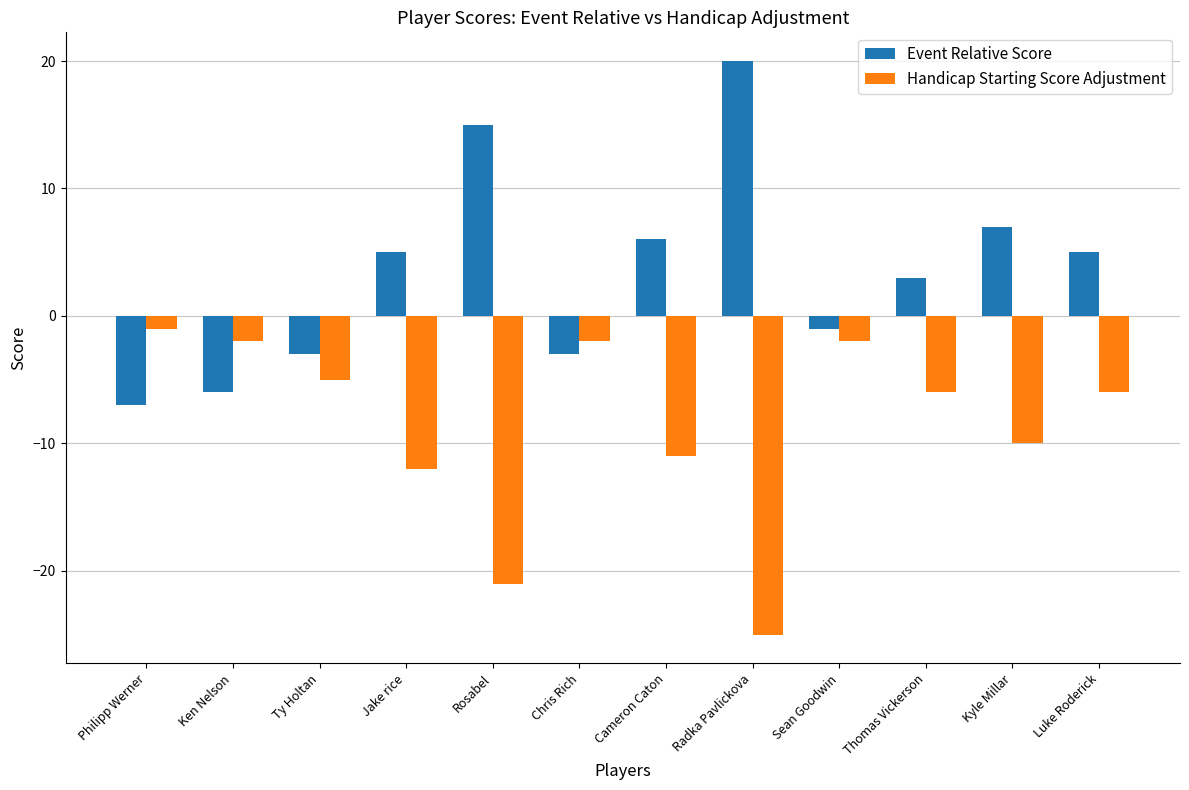

Reading left to right, extract all data points from this chart.

Event Relative Score: Philipp Werner=-7	Ken Nelson=-6	Ty Holtan=-3	Jake rice=5	Rosabel=15	Chris Rich=-3	Cameron Caton=6	Radka Pavlickova=20	Sean Goodwin=-1	Thomas Vickerson=3	Kyle Millar=7	Luke Roderick=5
Handicap Starting Score Adjustment: Philipp Werner=-1	Ken Nelson=-2	Ty Holtan=-5	Jake rice=-12	Rosabel=-21	Chris Rich=-2	Cameron Caton=-11	Radka Pavlickova=-25	Sean Goodwin=-2	Thomas Vickerson=-6	Kyle Millar=-10	Luke Roderick=-6